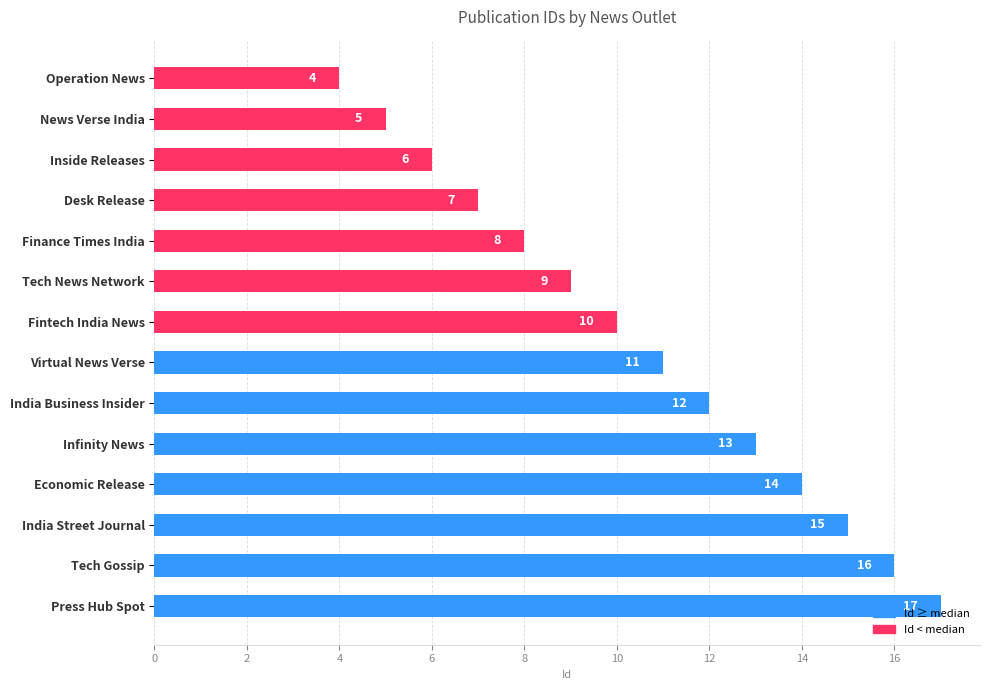

What is the difference between the maximum and minimum values?

13